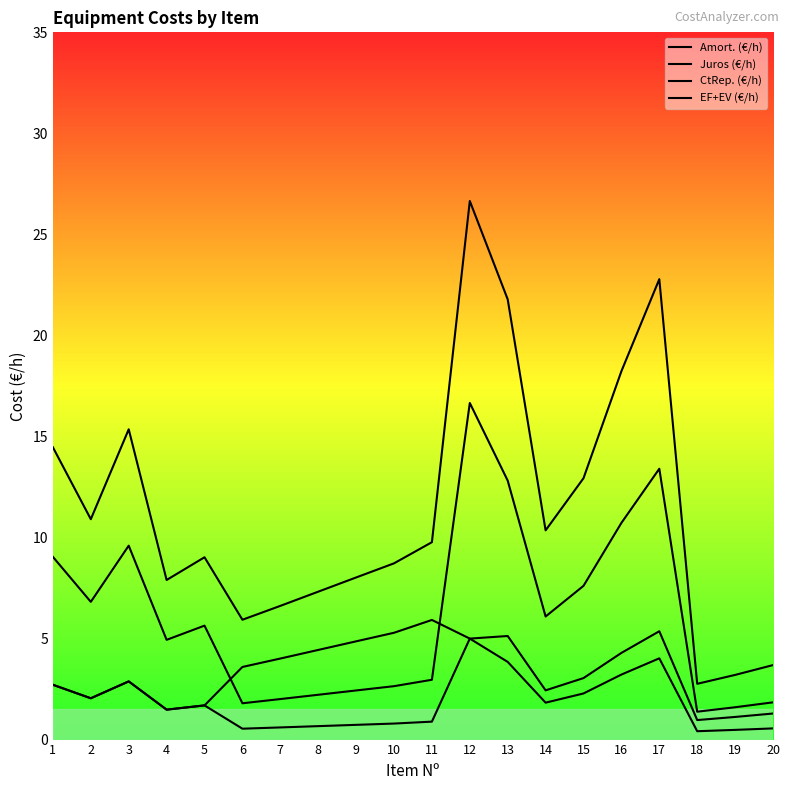

At which category is the sum across all series the highest?

12